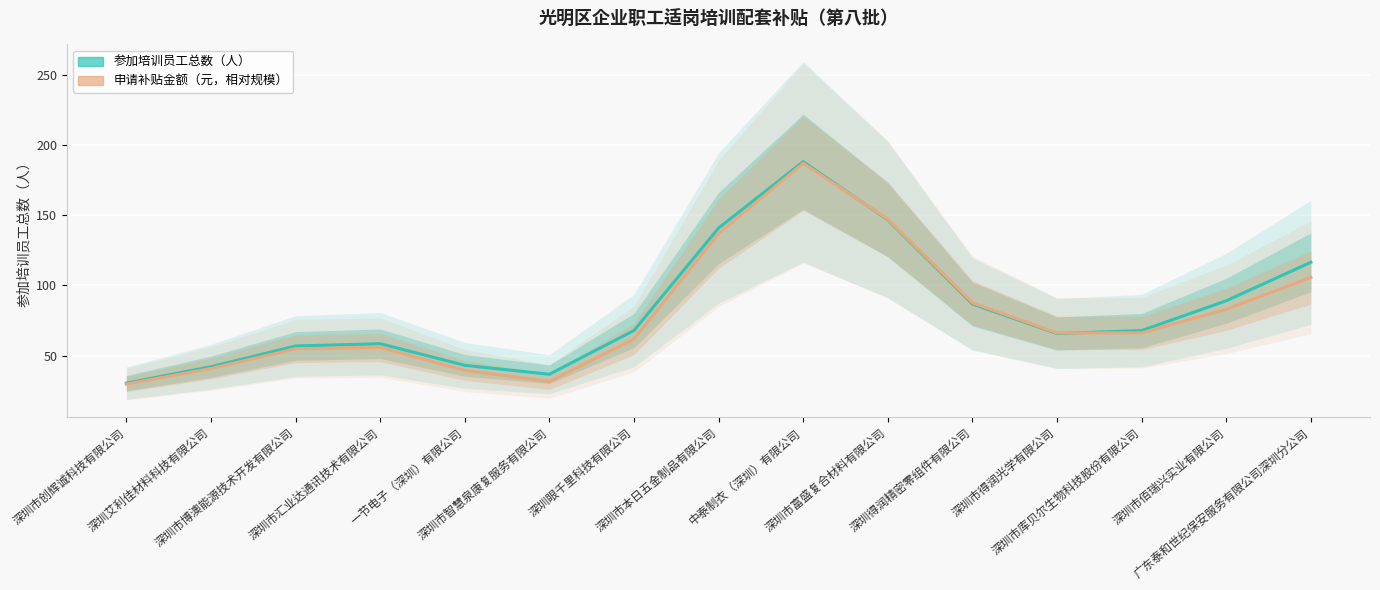

What is the average value of the 参加培训员工总数（人） series?

82.5